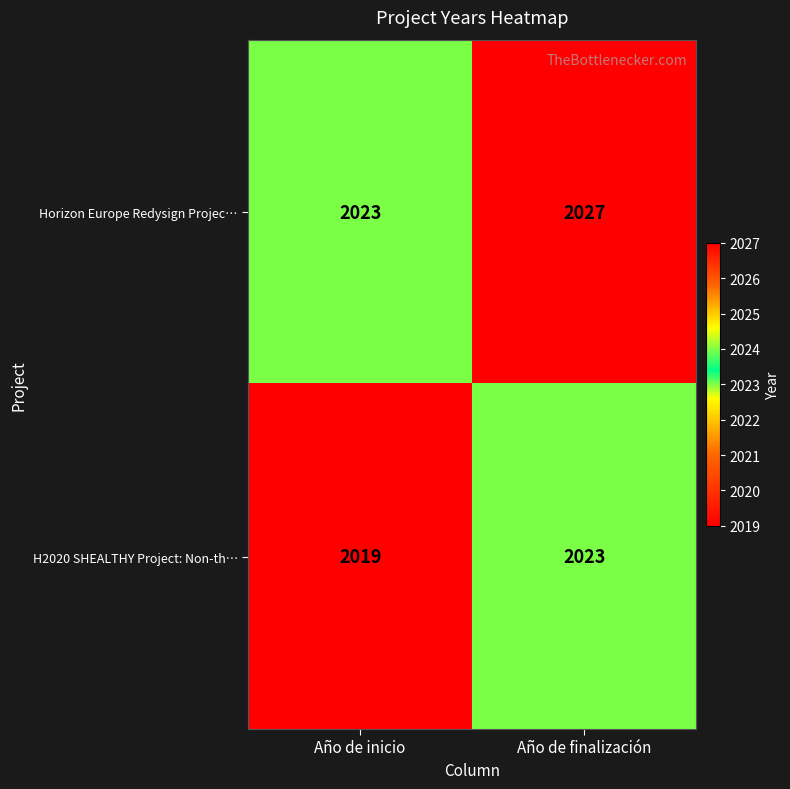

What is the difference between the maximum and minimum values in the H2020 SHEALTHY Project: Non-th… series?

4